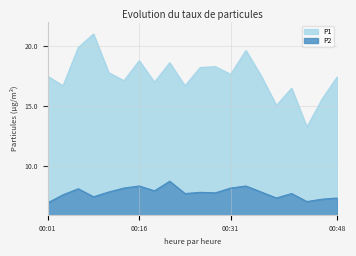

True or false: P1 and P2 cross at least once.

False